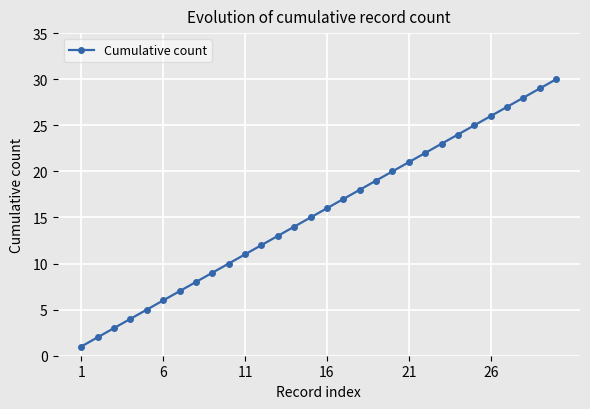

True or false: there are more than 1 points higher than both neighbors.

False